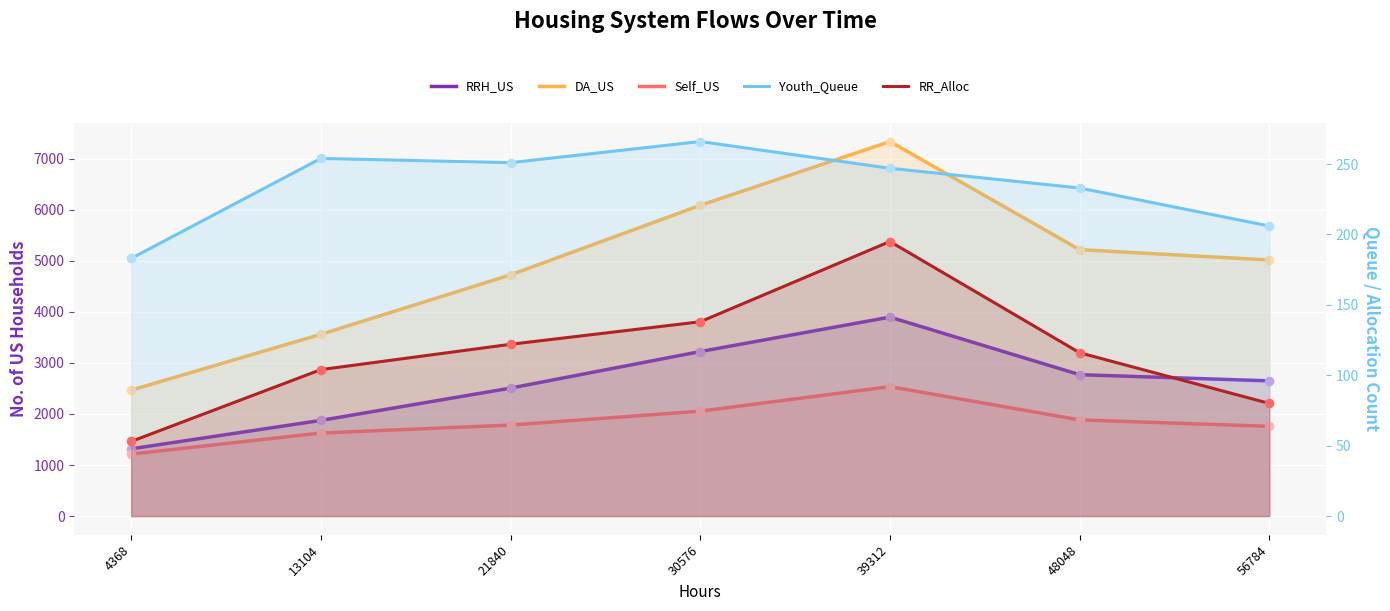

What are all the series names shown in the legend?

RRH_US, DA_US, Self_US, Youth_Queue, RR_Alloc